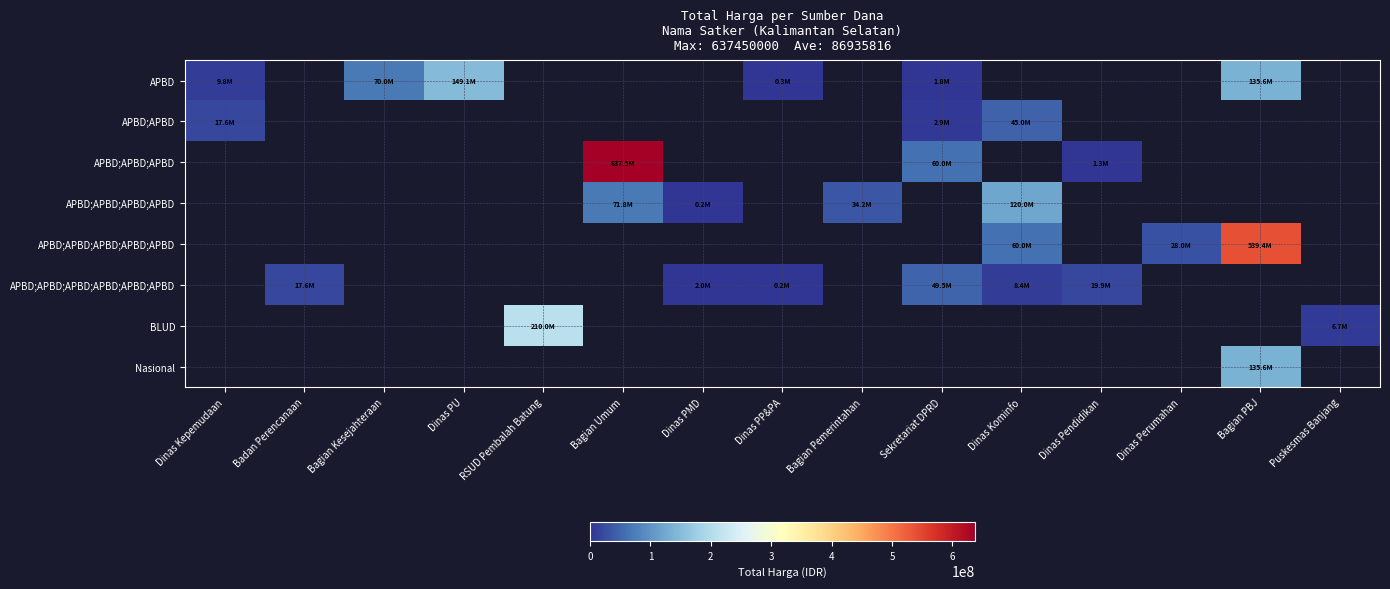

Is the value of APBD at Puskesmas Banjang greater than the value of APBD;APBD;APBD;APBD at Sekretariat DPRD?

No